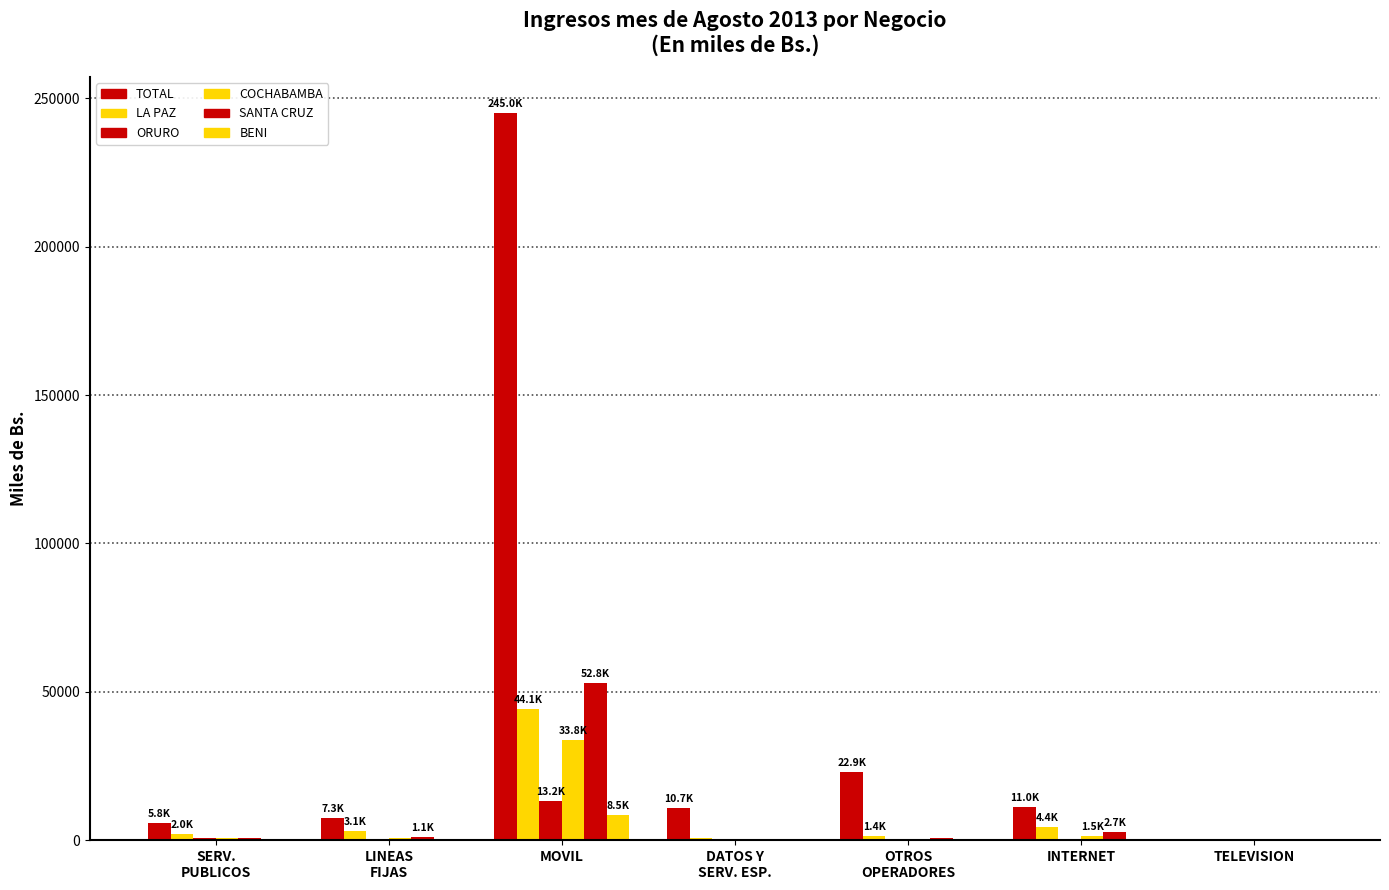

How many groups of bars are there?

7